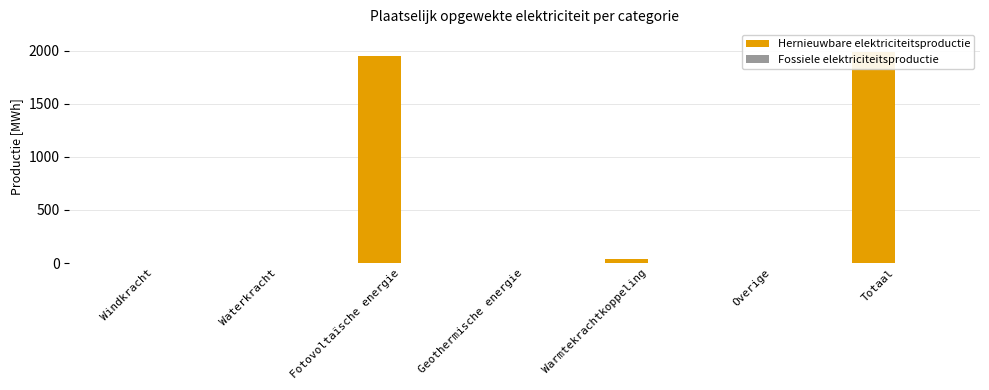

Between Geothermische energie and Warmtekrachtkoppeling, which is larger?

Warmtekrachtkoppeling